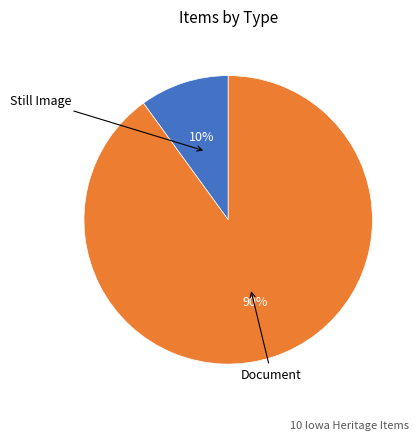

To the nearest percent, what is the average slice percentage?

50%